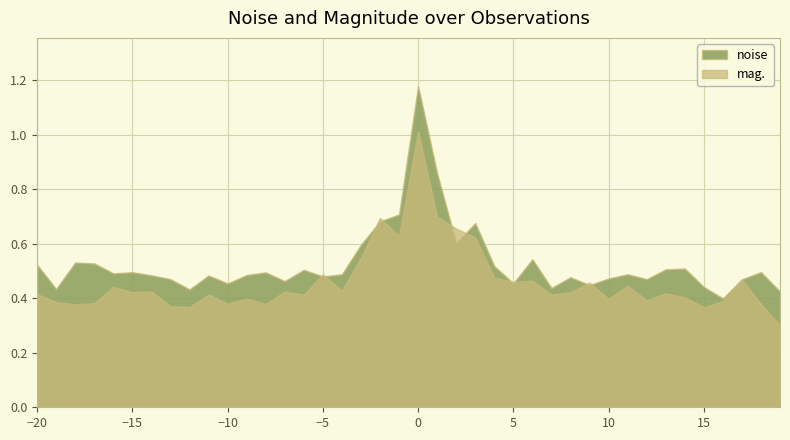

How many interior local valleys does the noise series have?

12